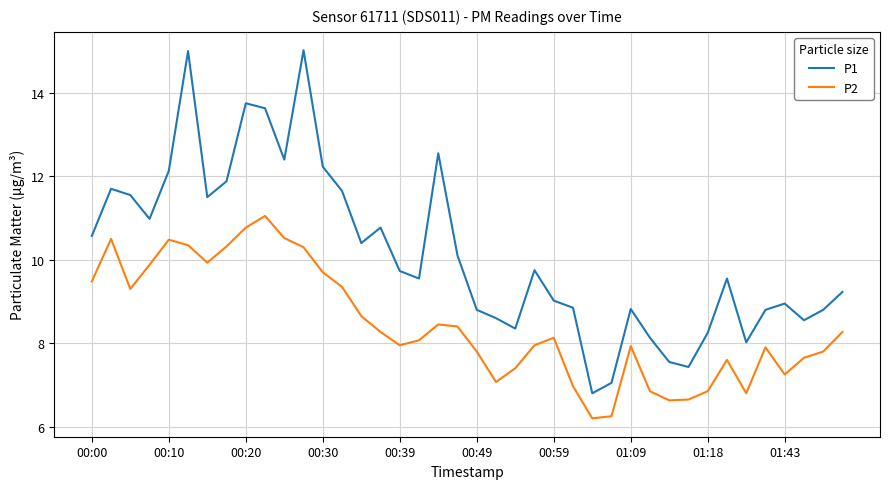

List the series in order of their overall mean, lowest first.

P2, P1